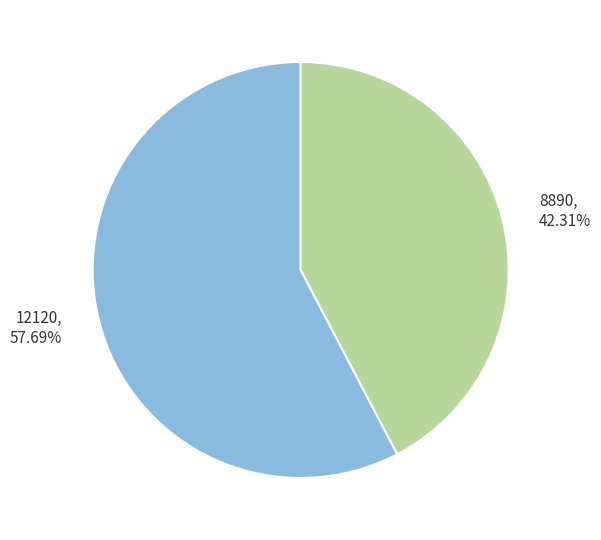

Count the number of slices in the pie.

2